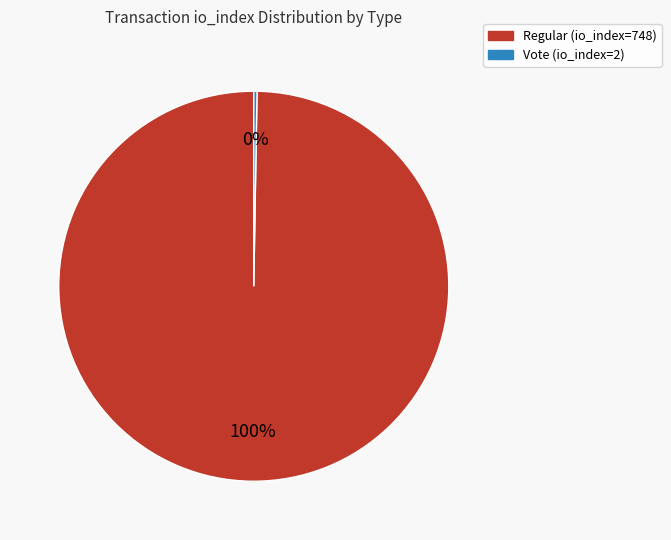

Does any single category account for the majority?

Yes